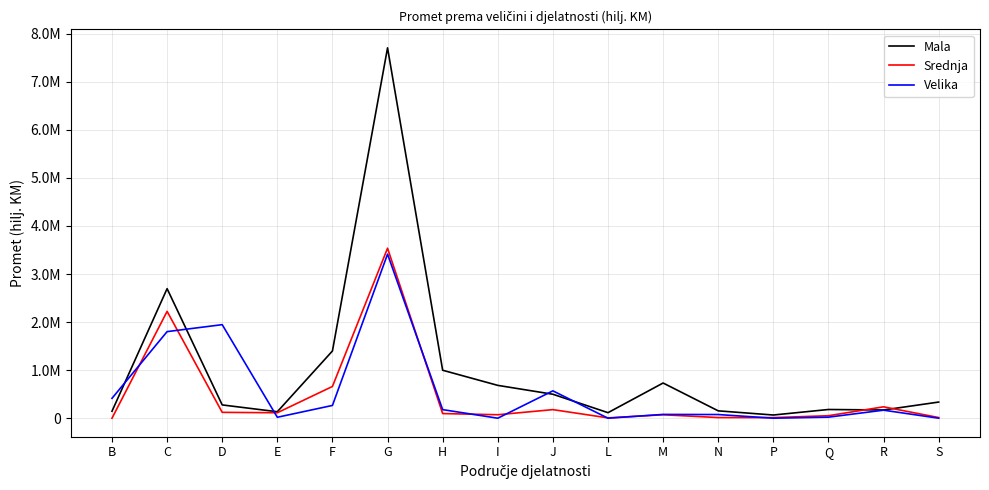

Rank the series at Q from lowest to highest value.

Velika, Srednja, Mala